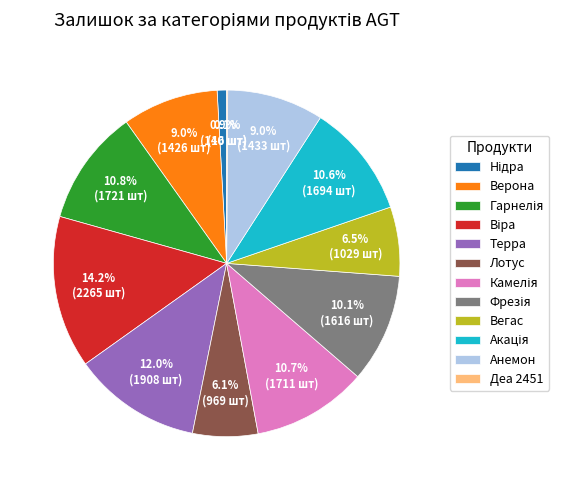

Between Вегас and Анемон, which is larger?

Анемон